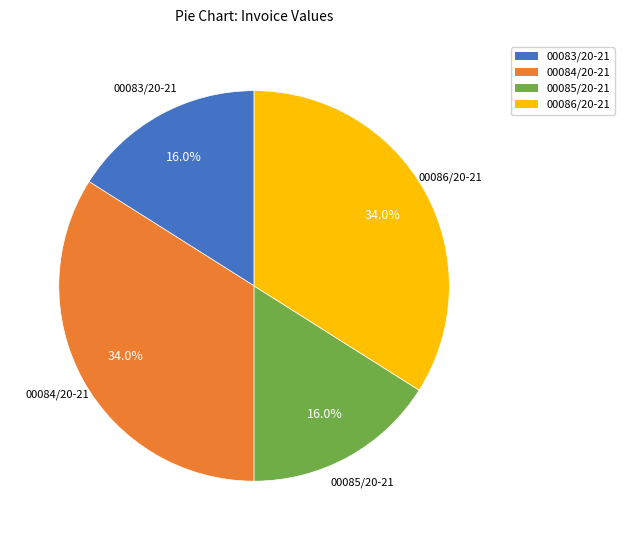

To the nearest percent, what is the difference between the largest and smallest slice percentages?

18%